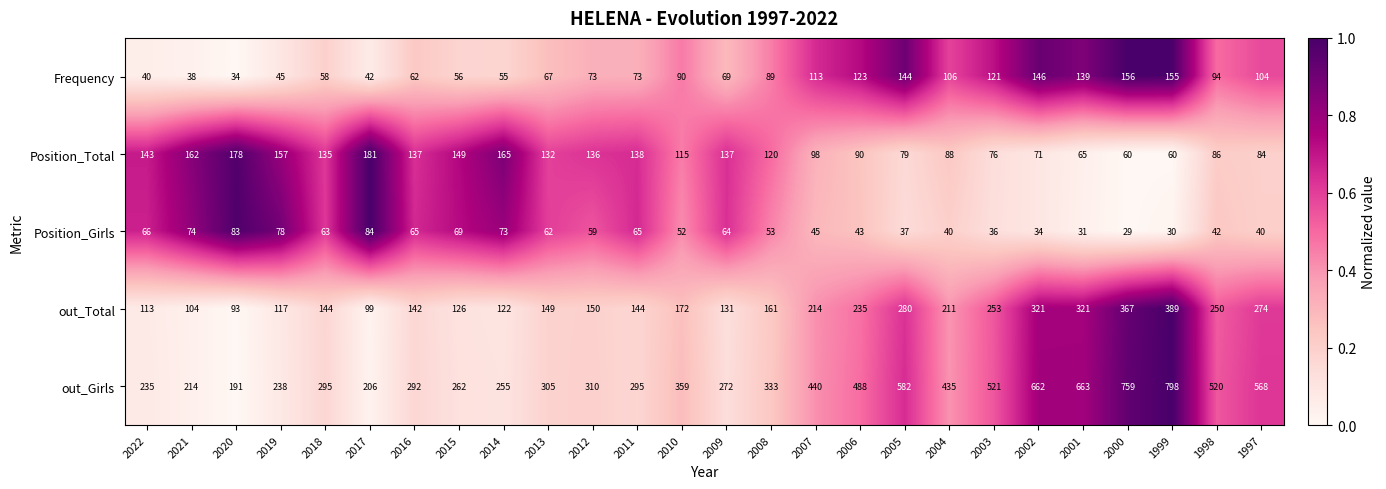

Read the Position_Total value at 2000.

60